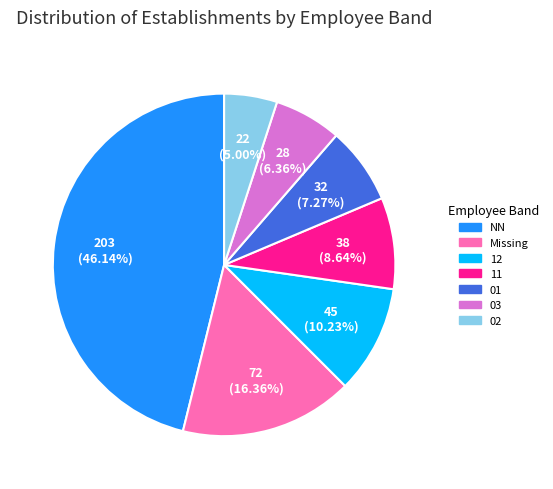

Do 12 and 01 together represent more than half of the pie?

No